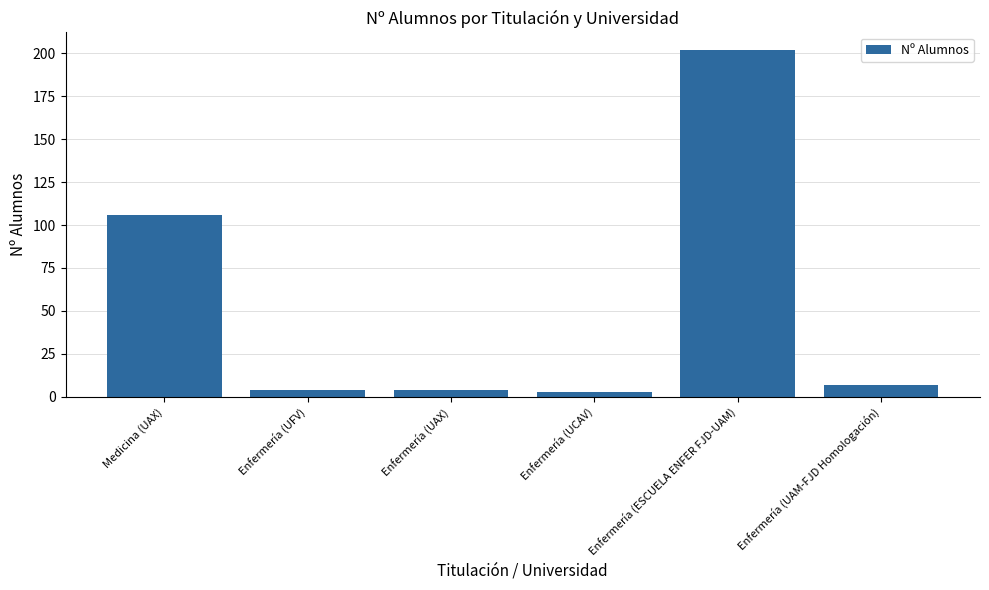

Reading right to left, list all the values displayed in this chart.

Enfermería (UAM-FJD Homologación)=7	Enfermería (ESCUELA ENFER FJD-UAM)=202	Enfermería (UCAV)=3	Enfermería (UAX)=4	Enfermería (UFV)=4	Medicina (UAX)=106